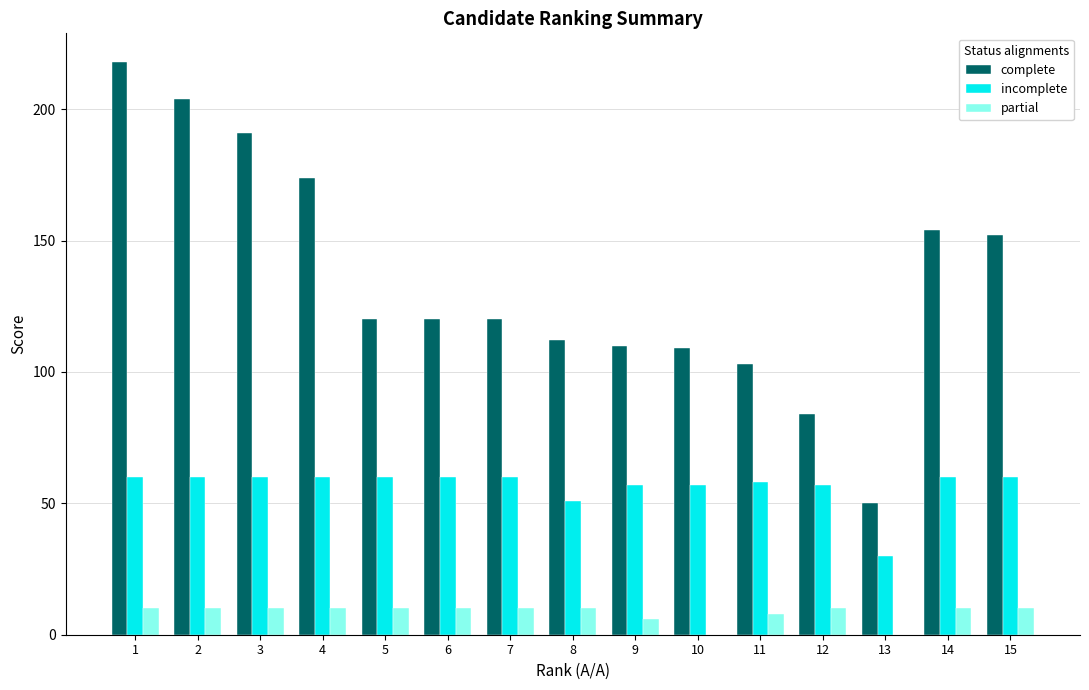

Reading left to right, list all the values displayed in this chart.

complete: 1=218	2=204	3=191	4=174	5=120	6=120	7=120	8=112	9=110	10=109	11=103	12=84	13=50	14=154	15=152
incomplete: 1=60	2=60	3=60	4=60	5=60	6=60	7=60	8=51	9=57	10=57	11=58	12=57	13=30	14=60	15=60
partial: 1=10	2=10	3=10	4=10	5=10	6=10	7=10	8=10	9=6	10=0	11=8	12=10	13=0	14=10	15=10